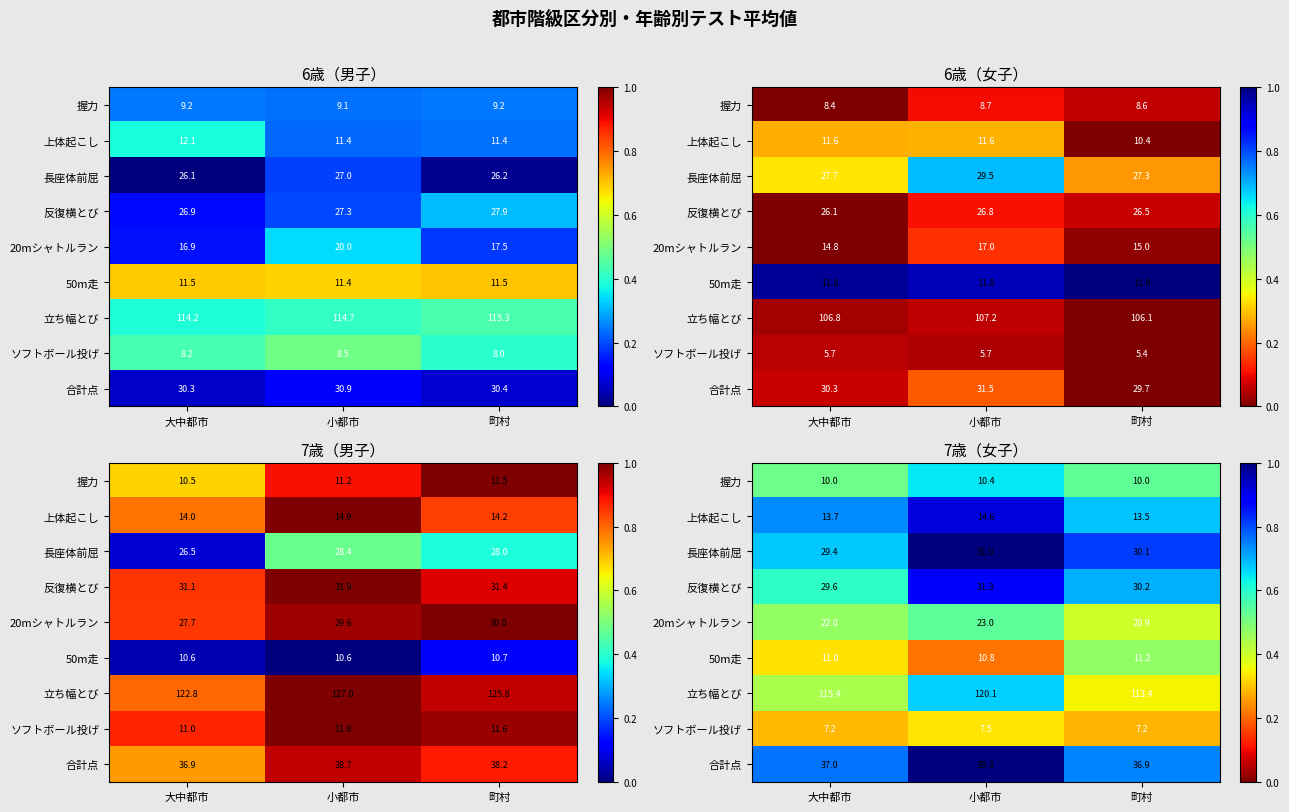

Which label corresponds to the largest value in the chart?

小都市